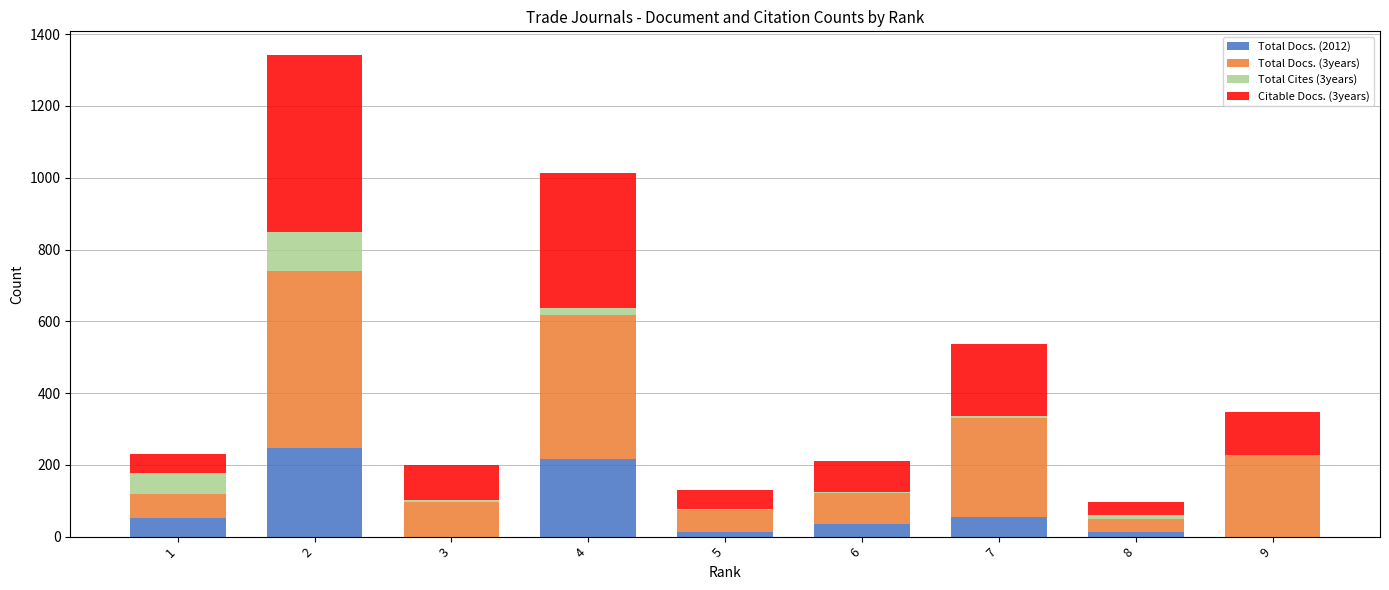

Is it true that Total Docs. (2012) equals 55 at 7?

True